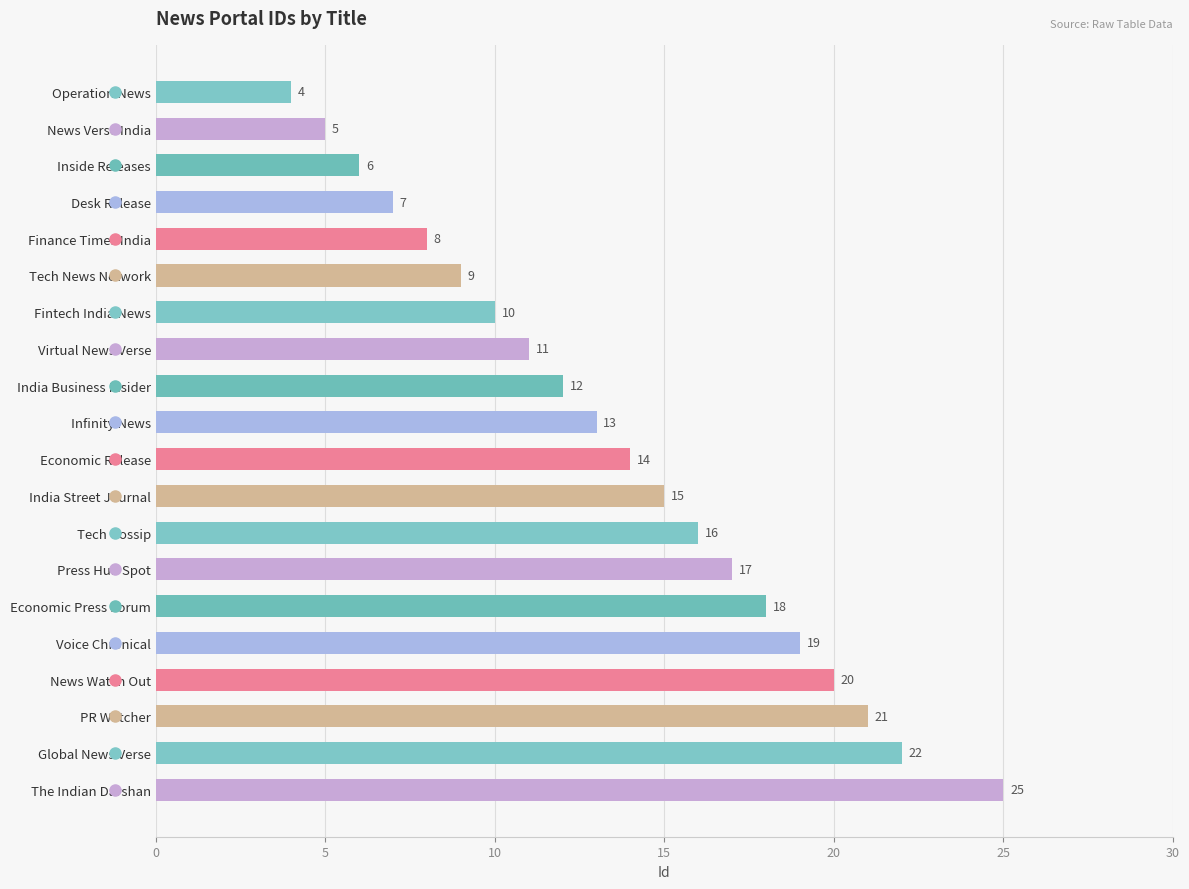

What is the average value?

14